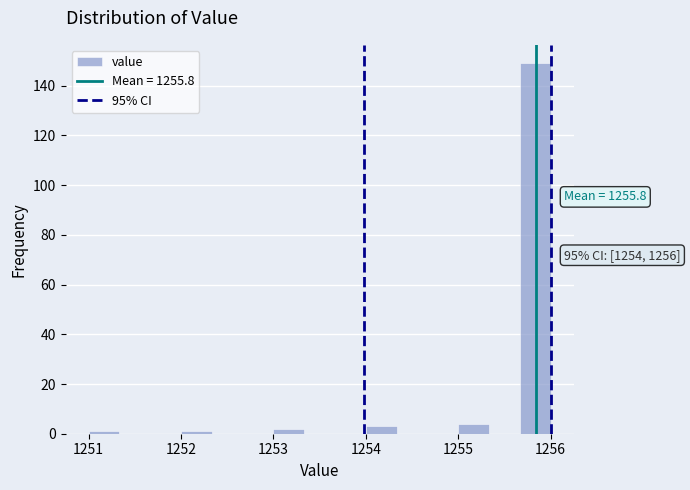

Read against the x-axis, roughly where is the centre of the tallest bar?

1255.8